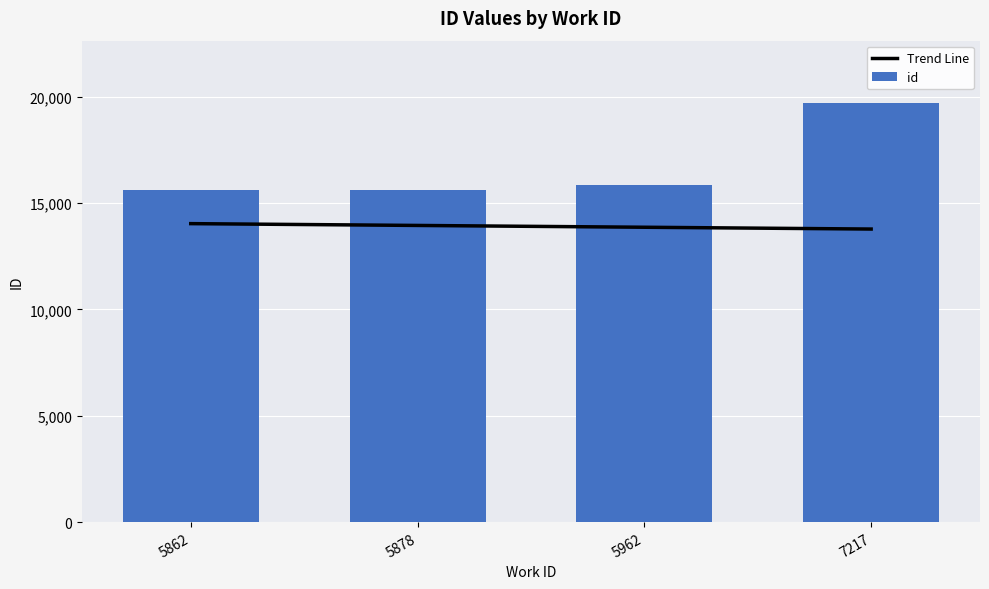

True or false: id has a value of 19688.0 at 7217.

True